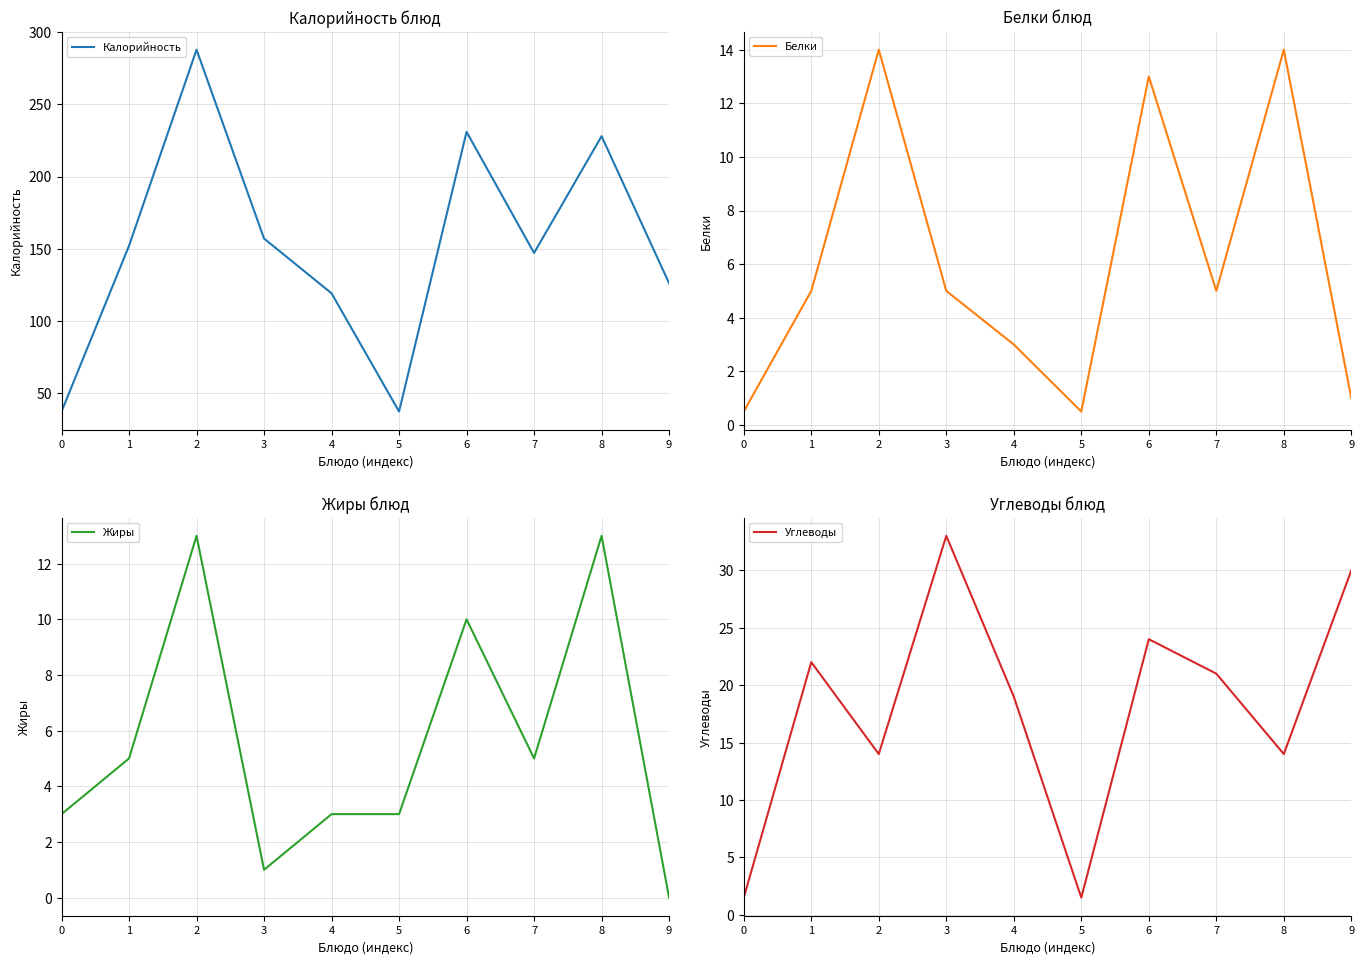

Rank the series by their maximum value, from lowest to highest.

Жиры, Белки, Углеводы, Калорийность